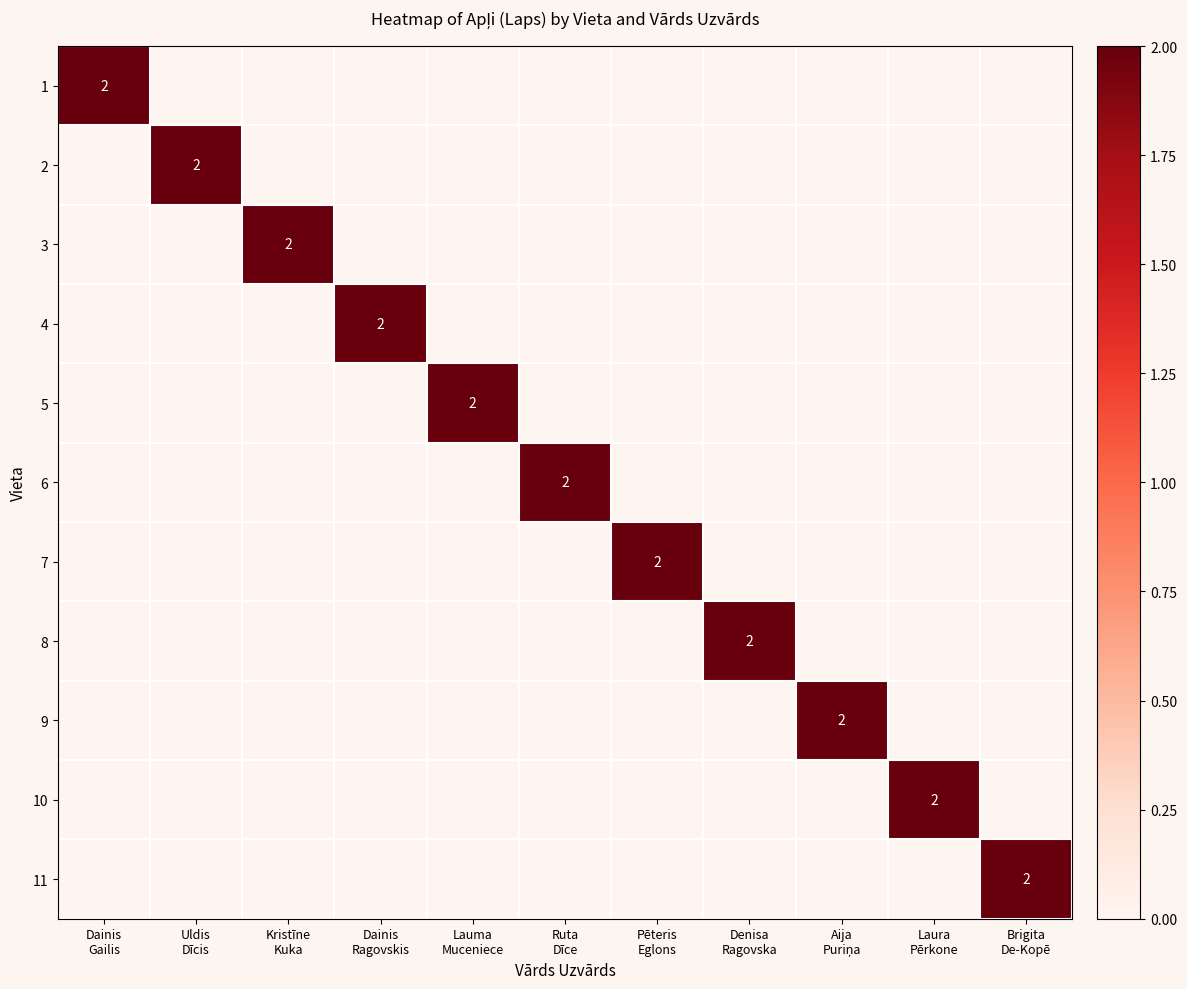

Which category has the highest value across all series?

Dainis
Gailis